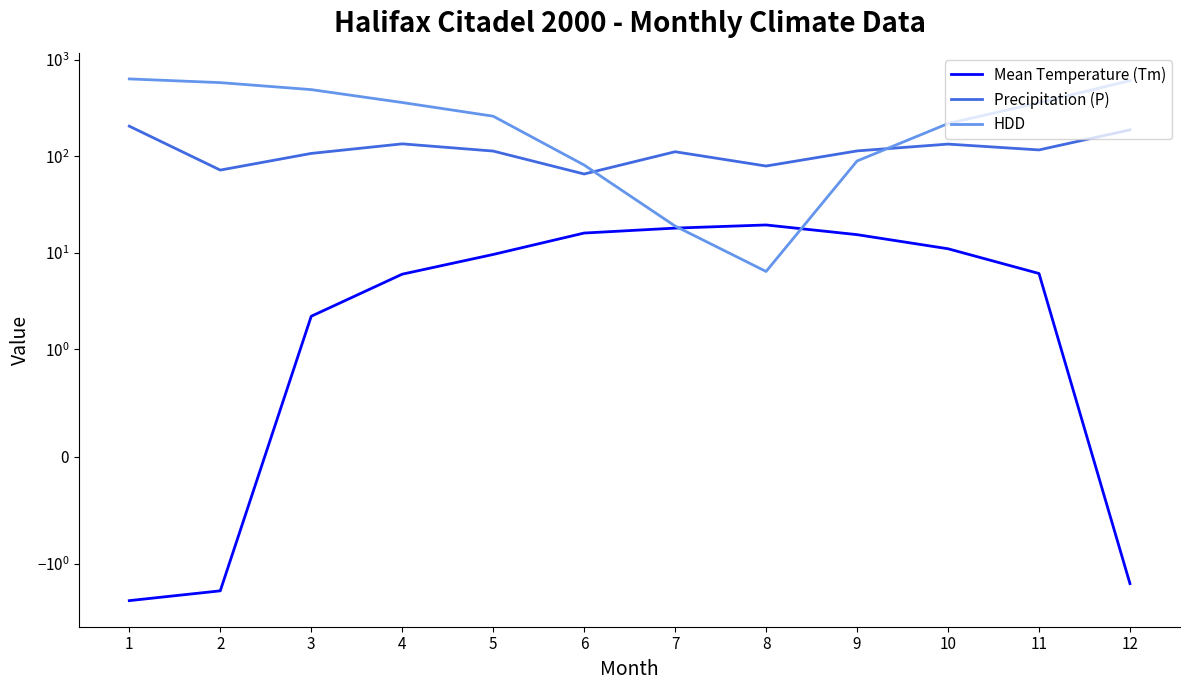

Which series changed the most between 3 and 4?

HDD